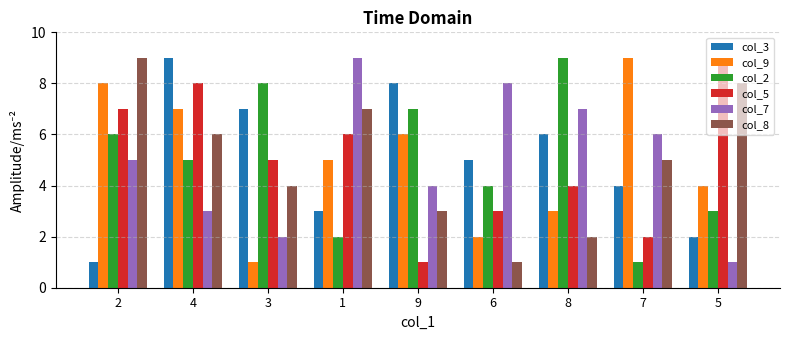

What is the difference between the second highest and second lowest values in the col_2 series?

6